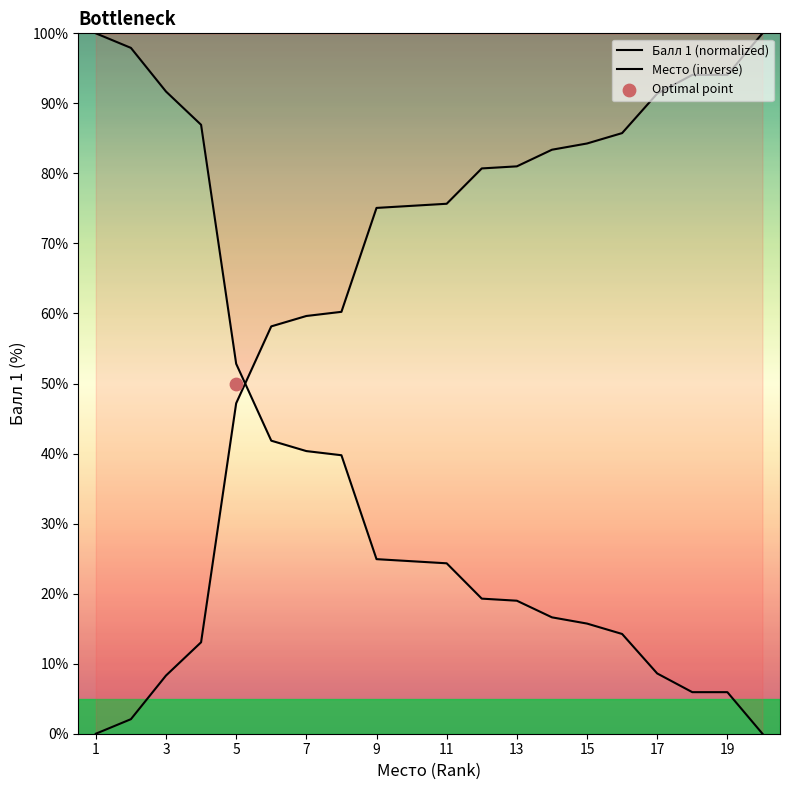

At how many categories does at least one series exceed 74?

16